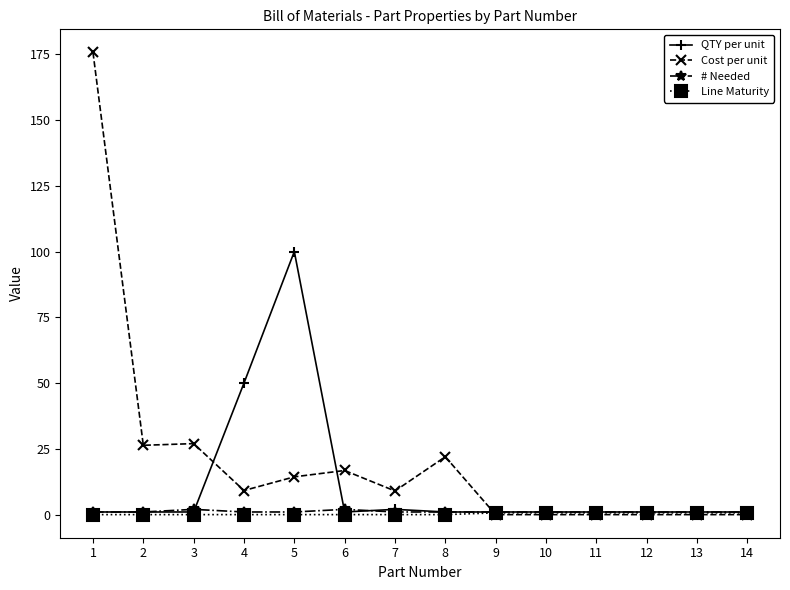

Which series has the largest total across all categories?

Cost per unit